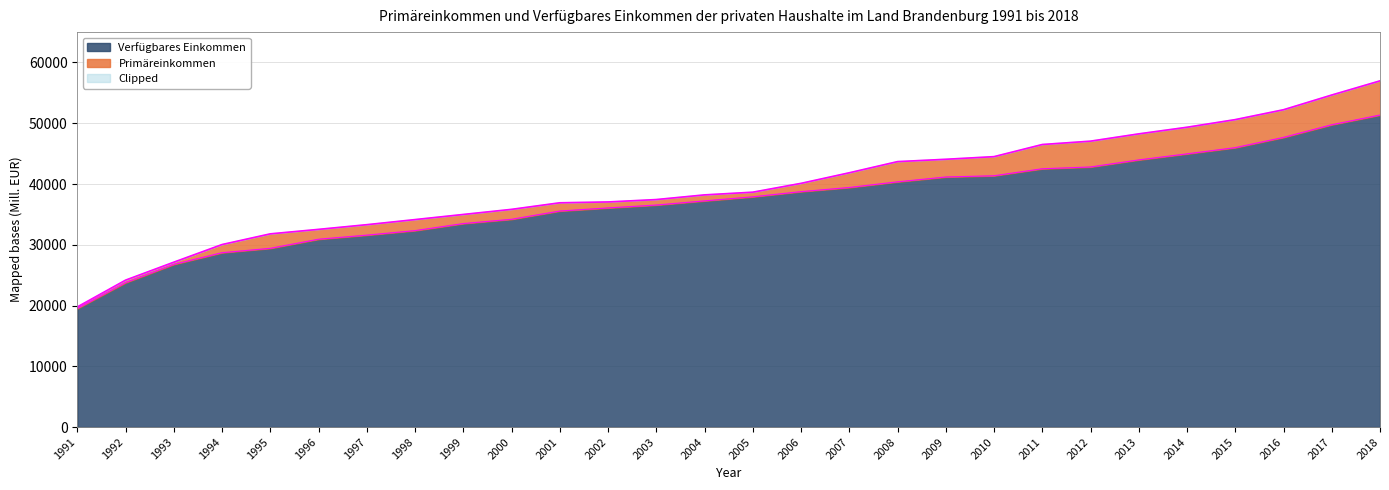

What is the sum of the Primäreinkommen values at 2002 and 2005?

75705.1